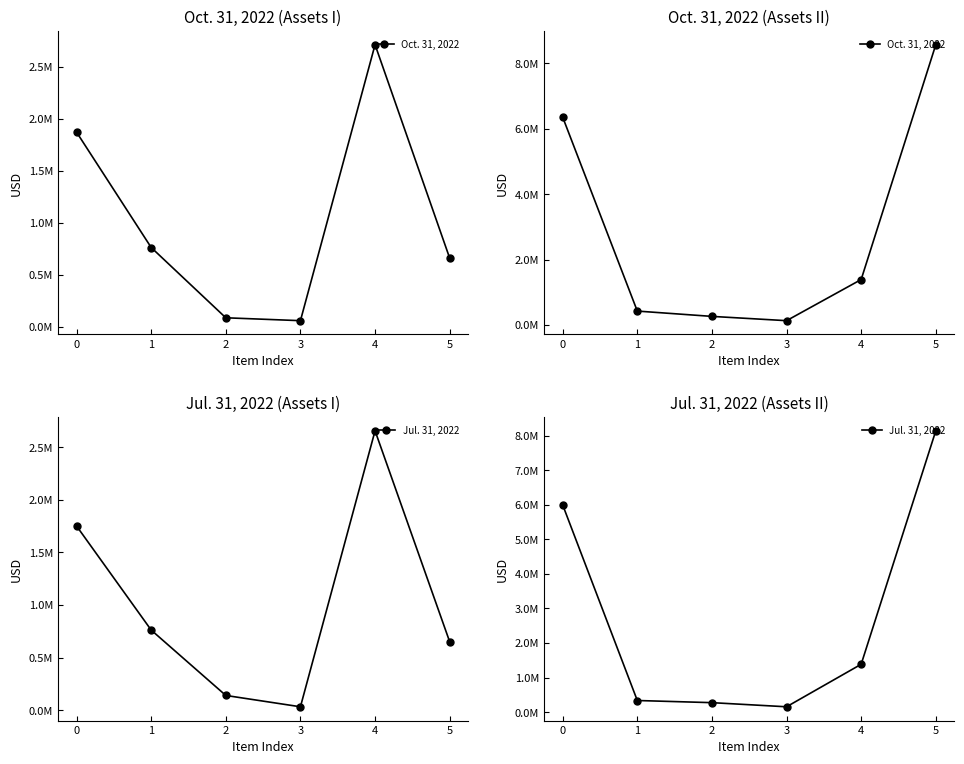

How many interior local valleys does the Jul. 31, 2022 series have?

1